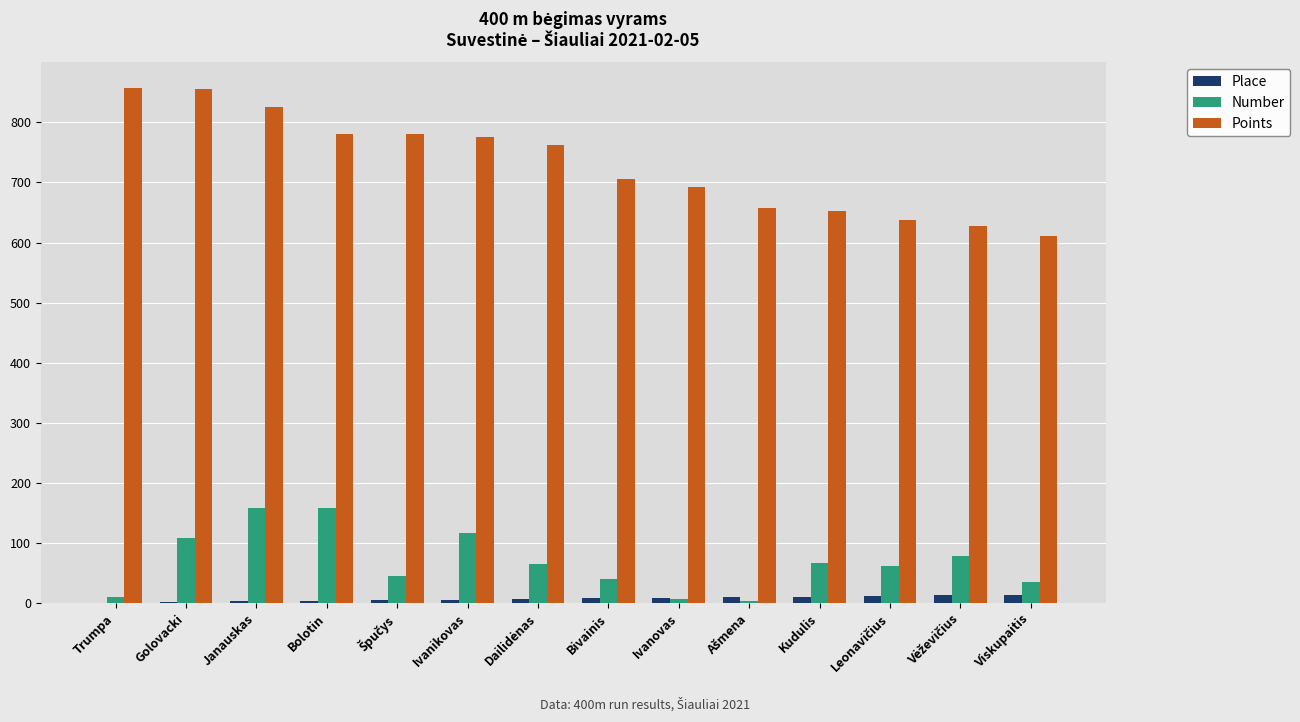

Which series has the largest total across all categories?

Points